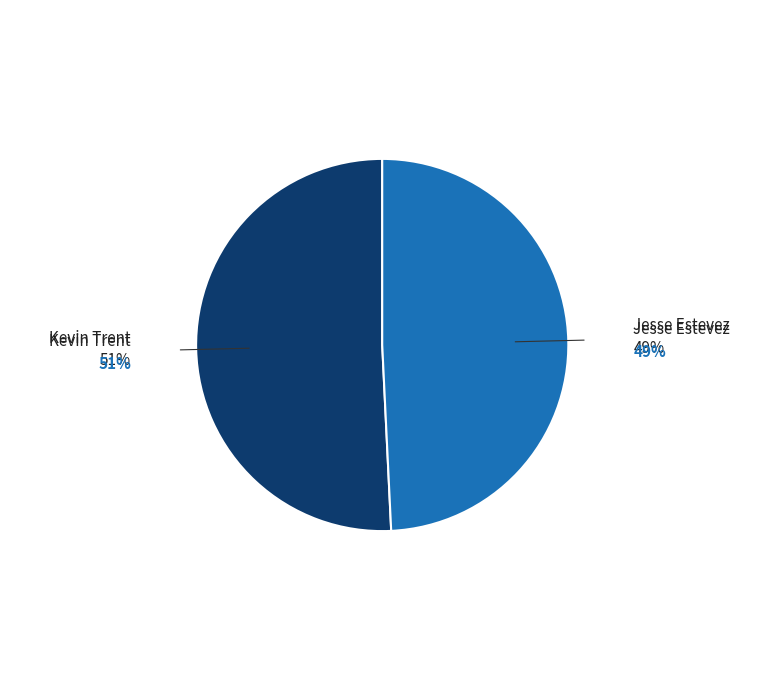

To the nearest percent, what is the difference between the largest and smallest slice percentages?

2%